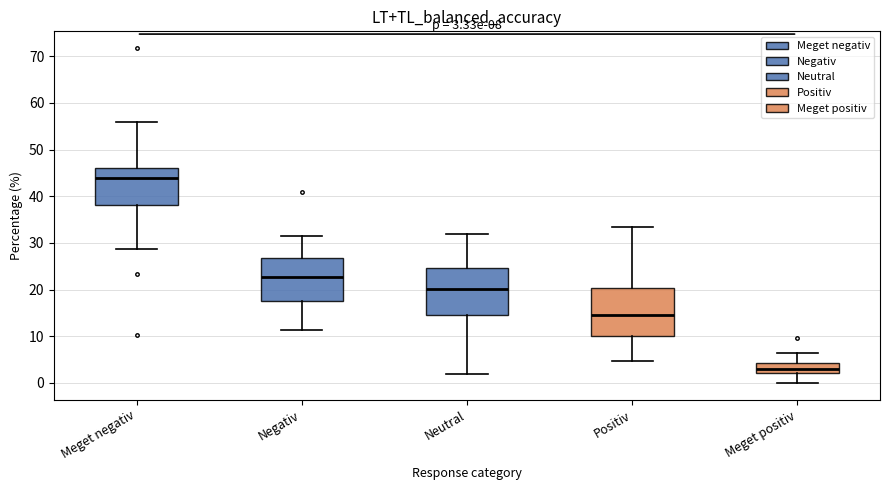

Which box's median line is the lowest?

Meget positiv